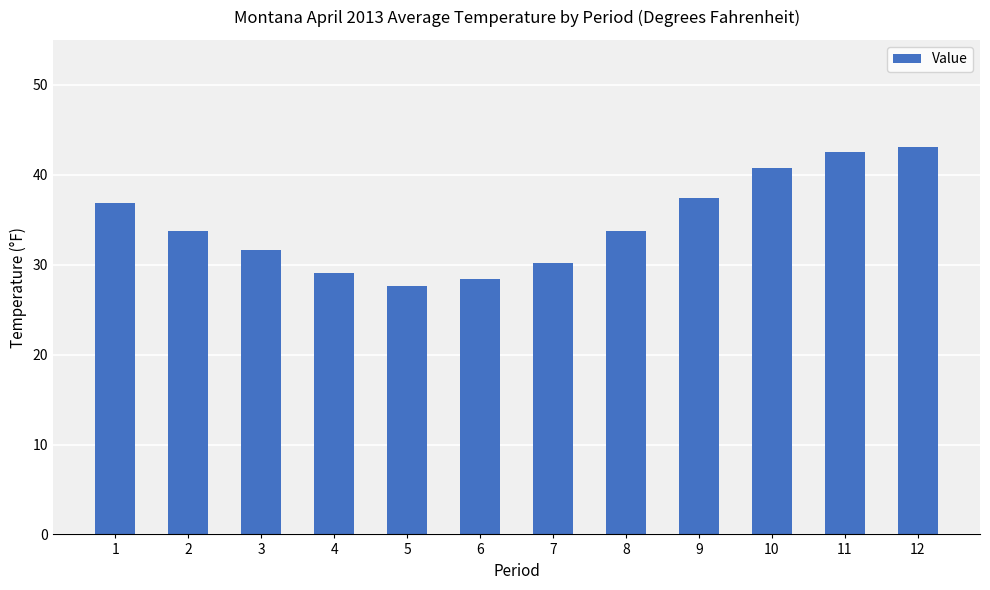

What is the difference between the values at 9 and 12?

5.7